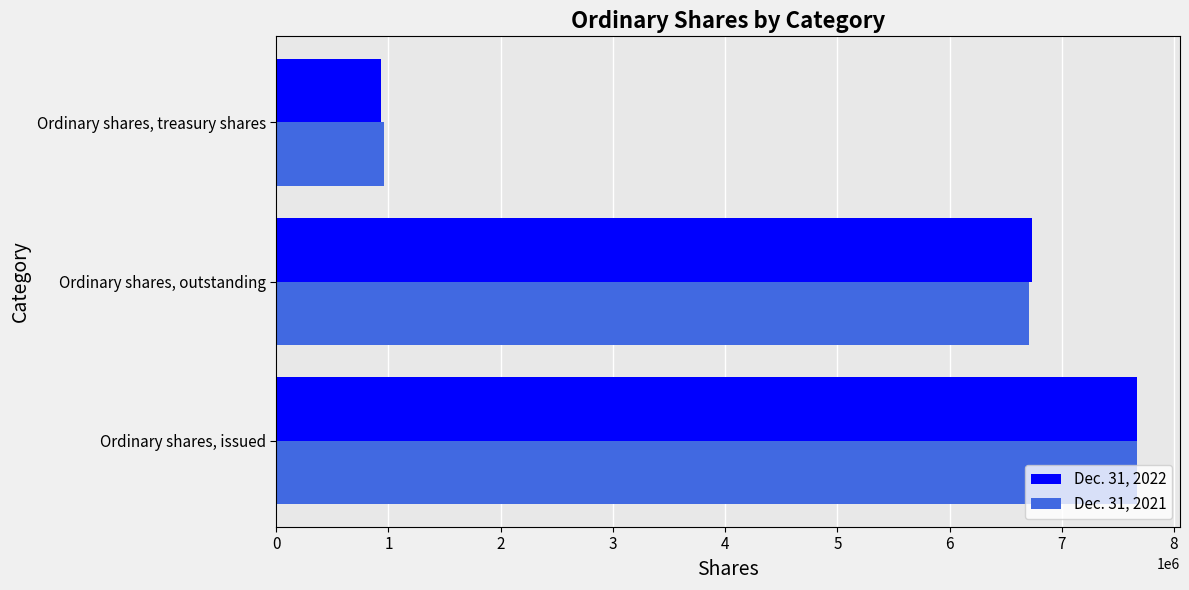

Which label corresponds to the smallest value in the chart?

Ordinary shares, treasury shares